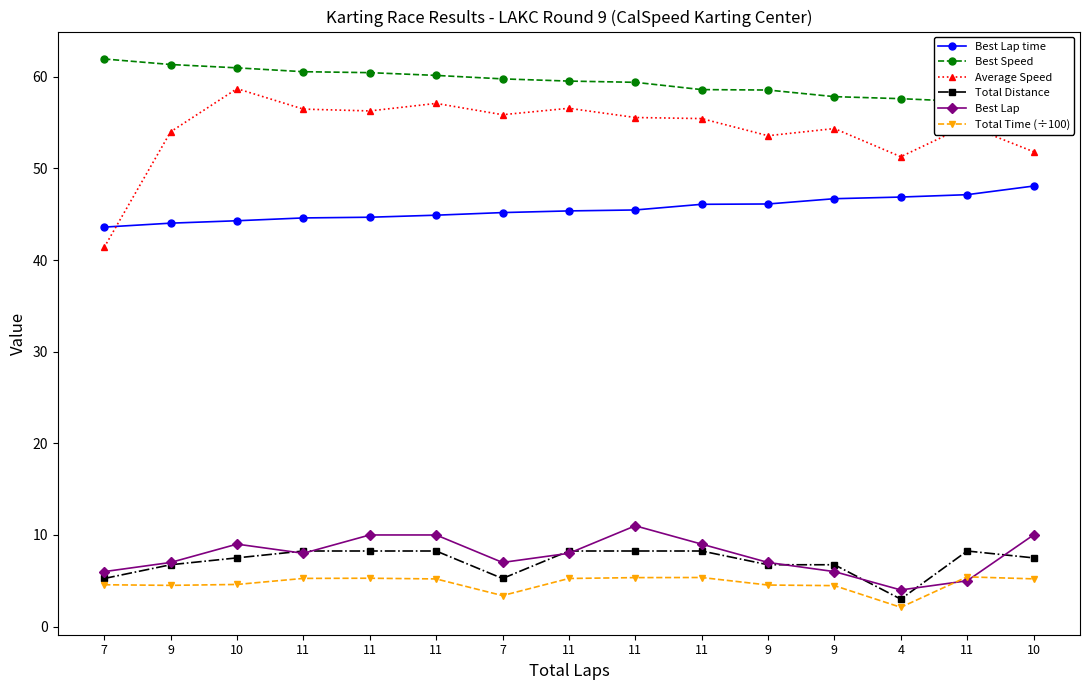

What is the greatest value displayed?

61.9